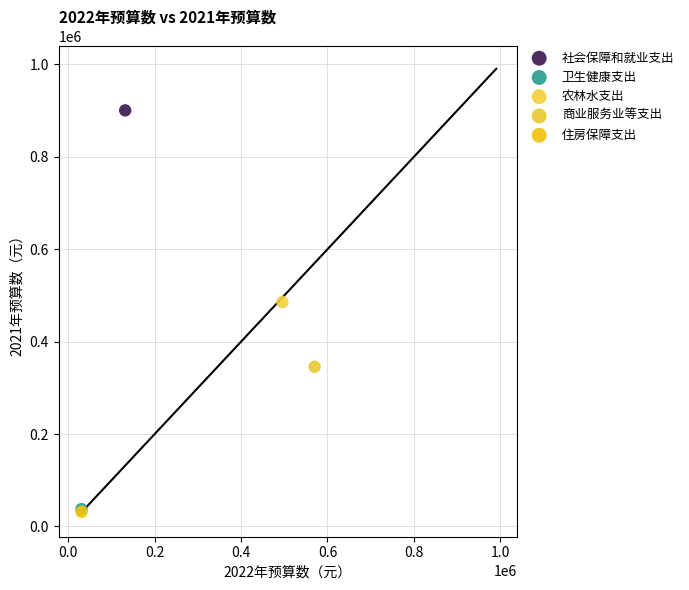

Which series contains the highest Y value?

社会保障和就业支出